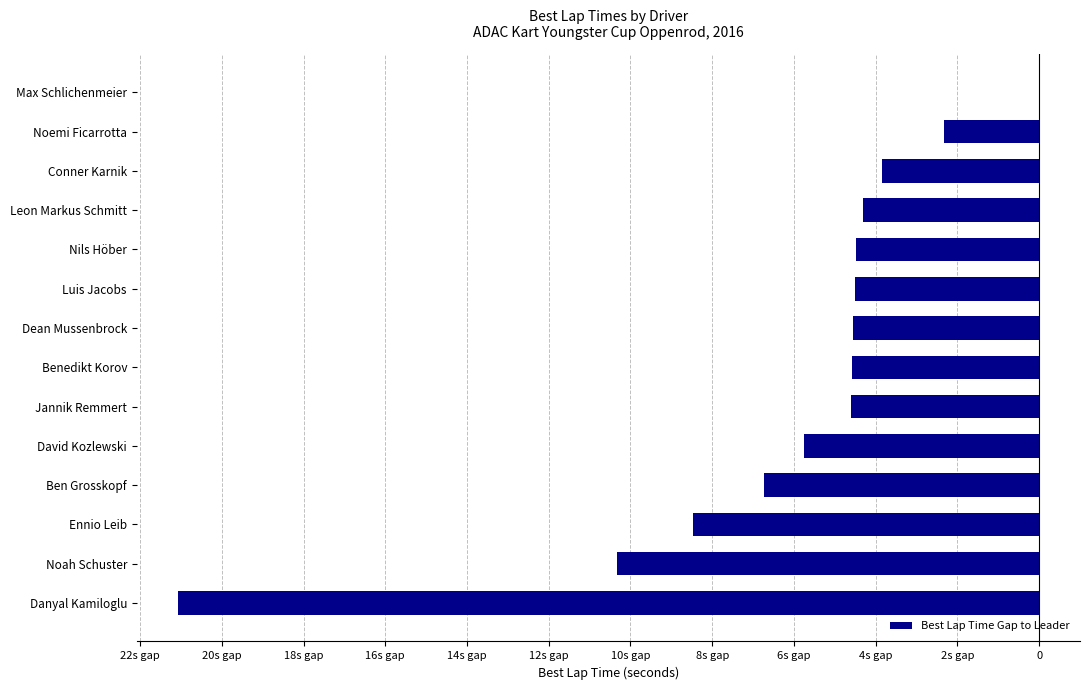

How many values are below zero?

13